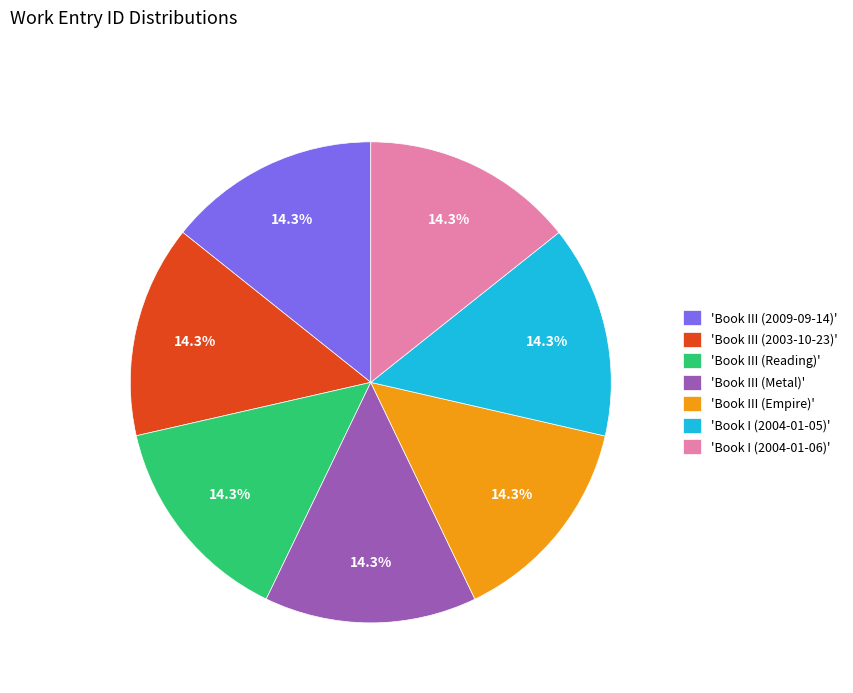

Does 'Book III (Empire)' account for over 50% of the chart?

No